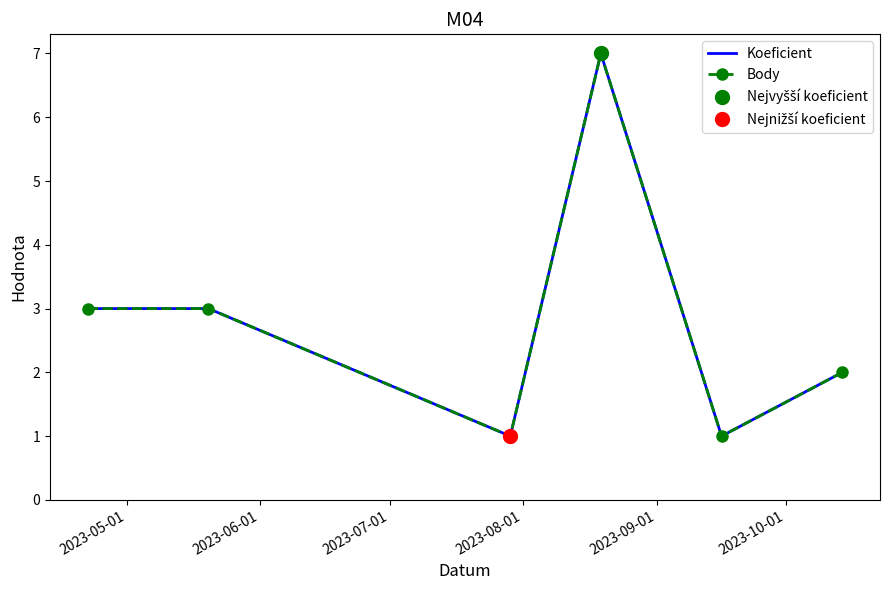

What is the sum of all Body values?

17